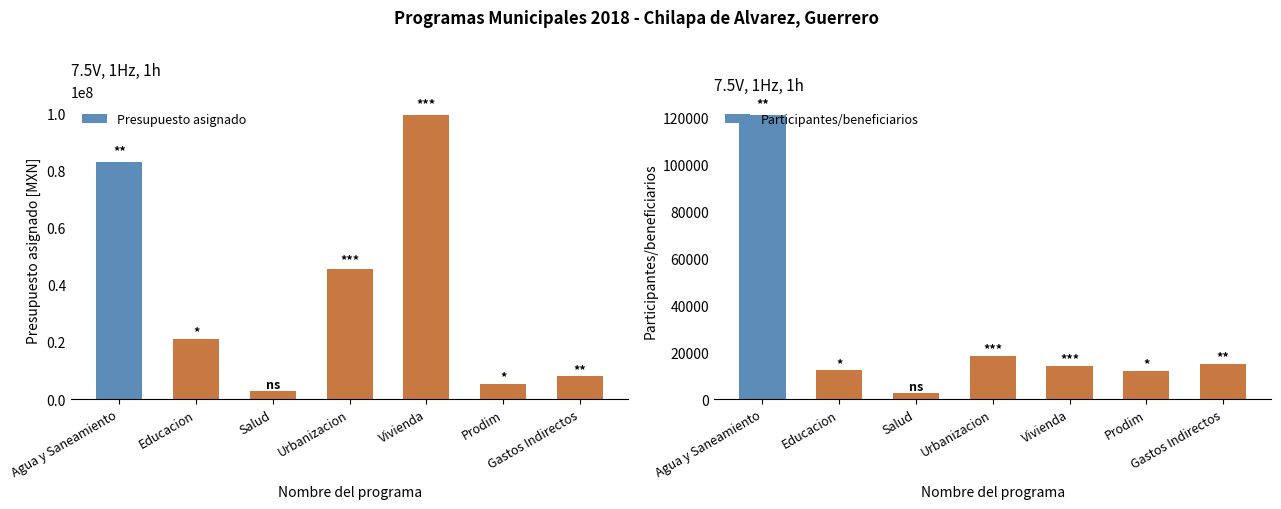

What position from the left is Gastos Indirectos?

7